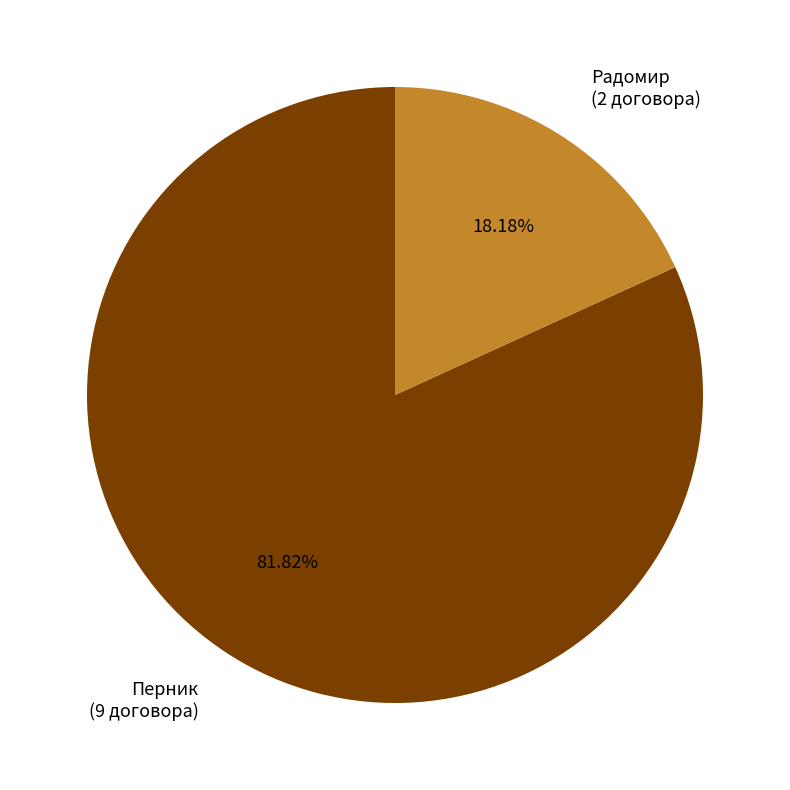

What percentage do Перник and Радомир together represent?

100.0%